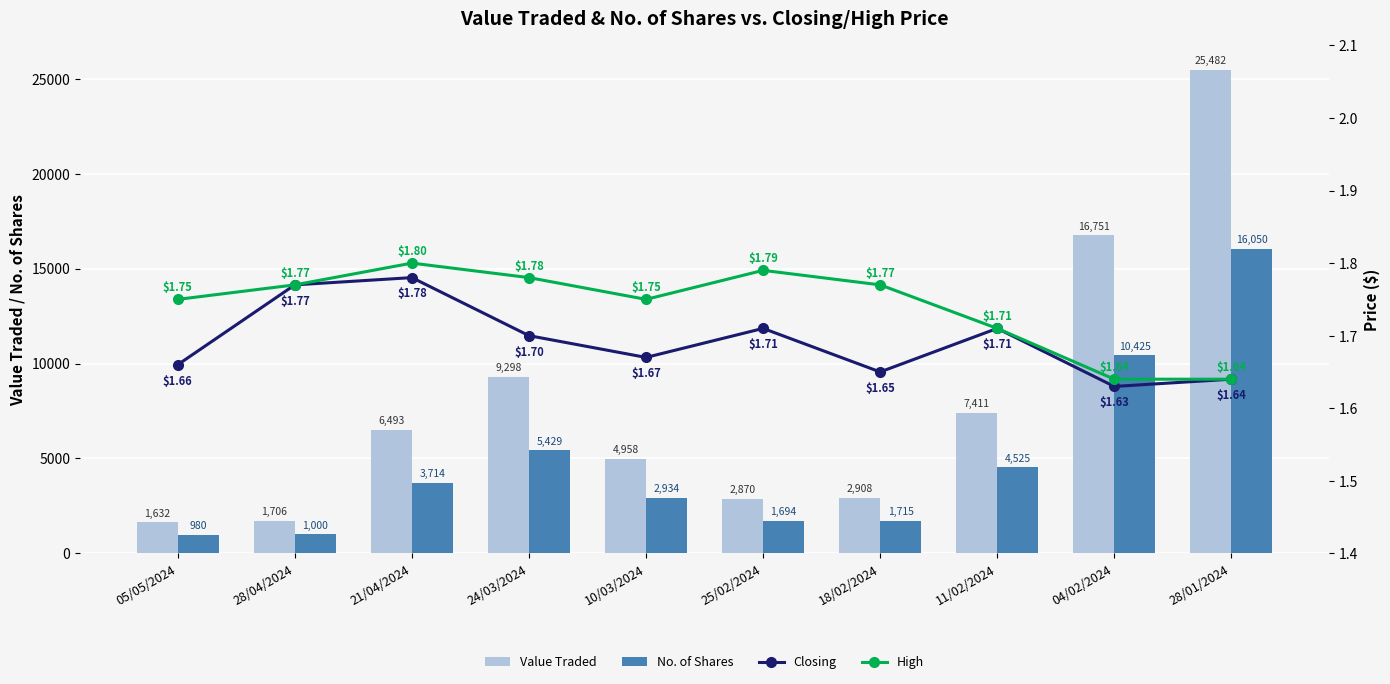

At which label is Value Traded closest to 13557?

04/02/2024